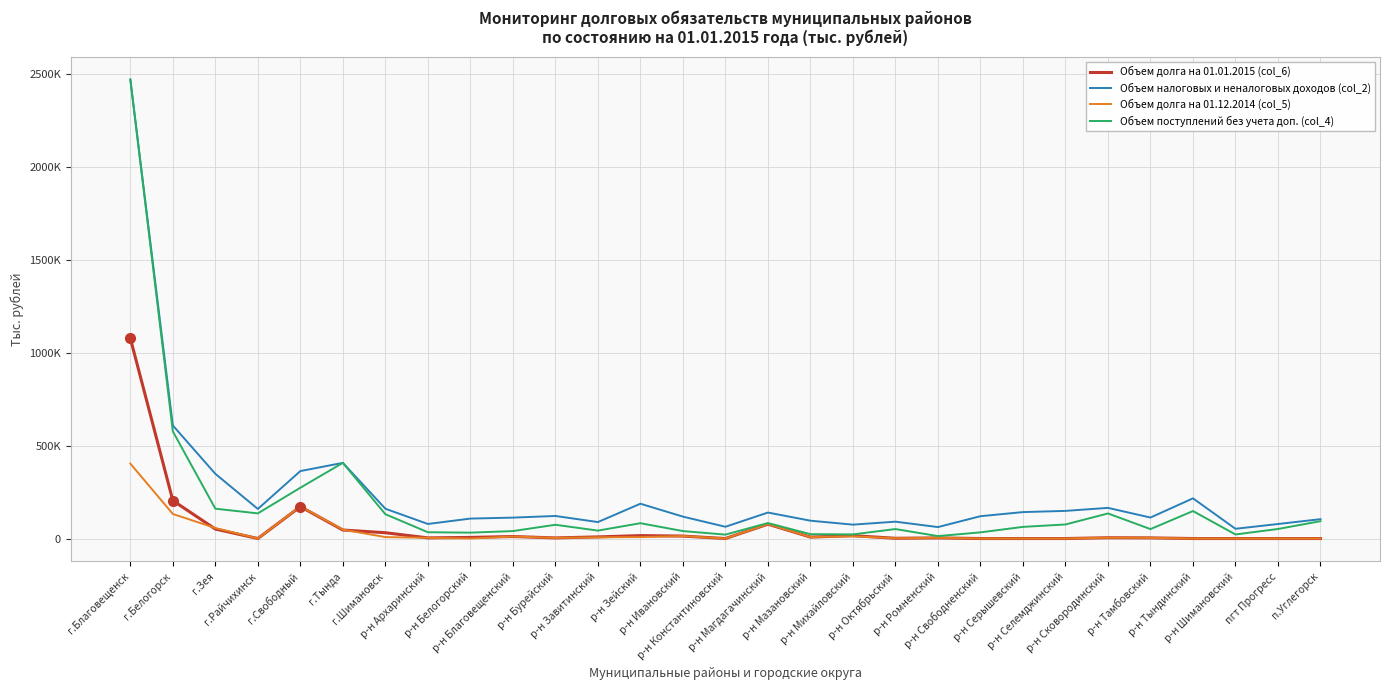

At which label does Объем долга на 01.12.2014 (col_5) reach its peak?

г.Благовещенск